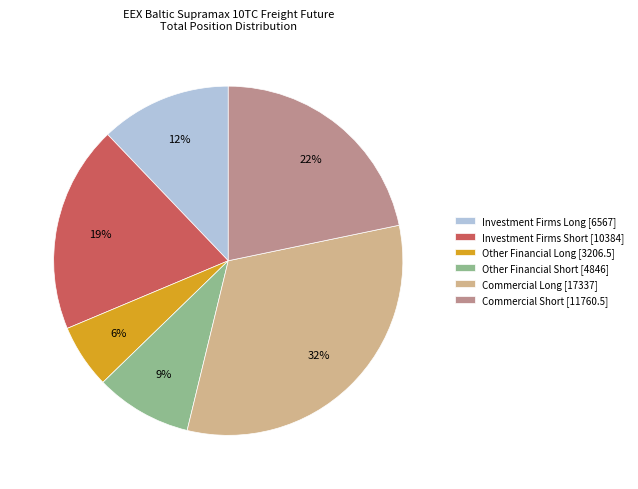

Do Commercial Long [17337] and Other Financial Short [4846] together represent more than half of the pie?

No